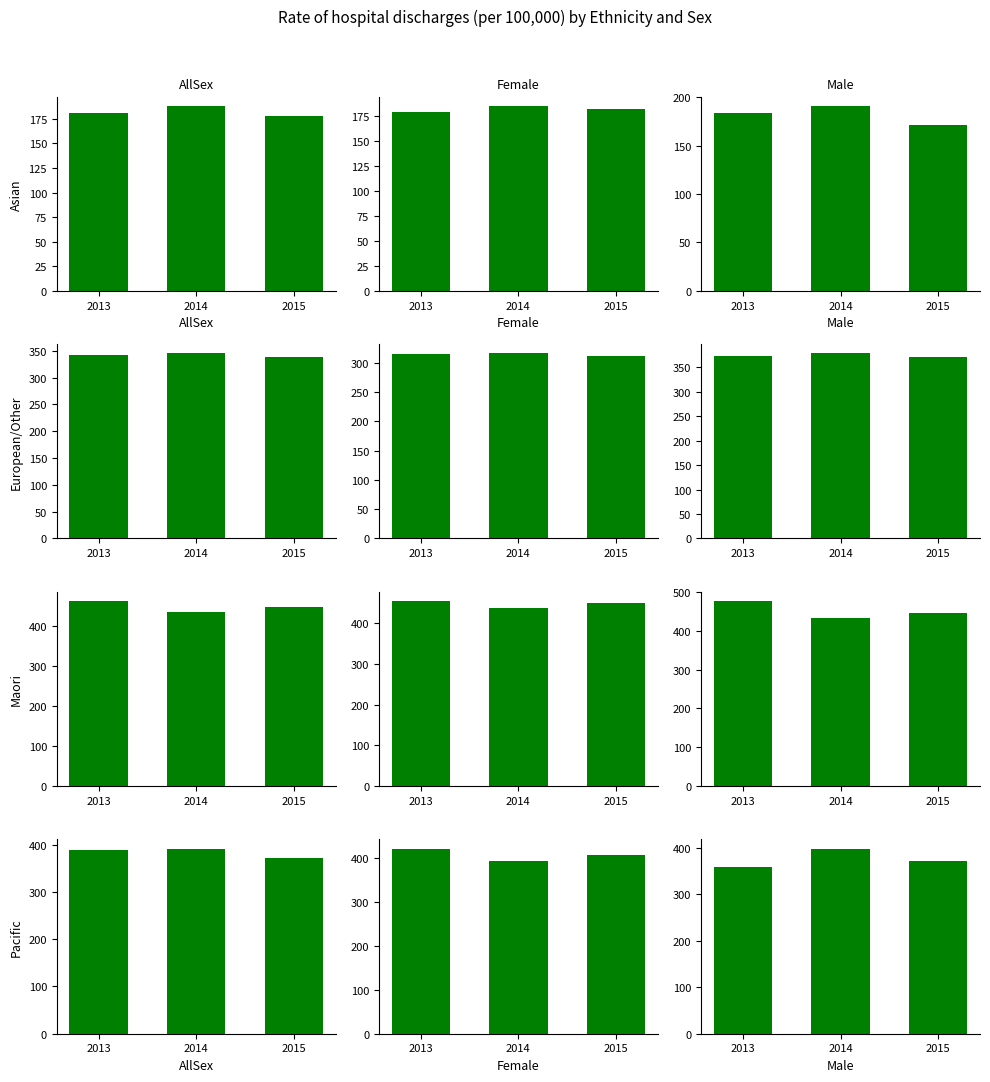

How many bars are there in each group?

4